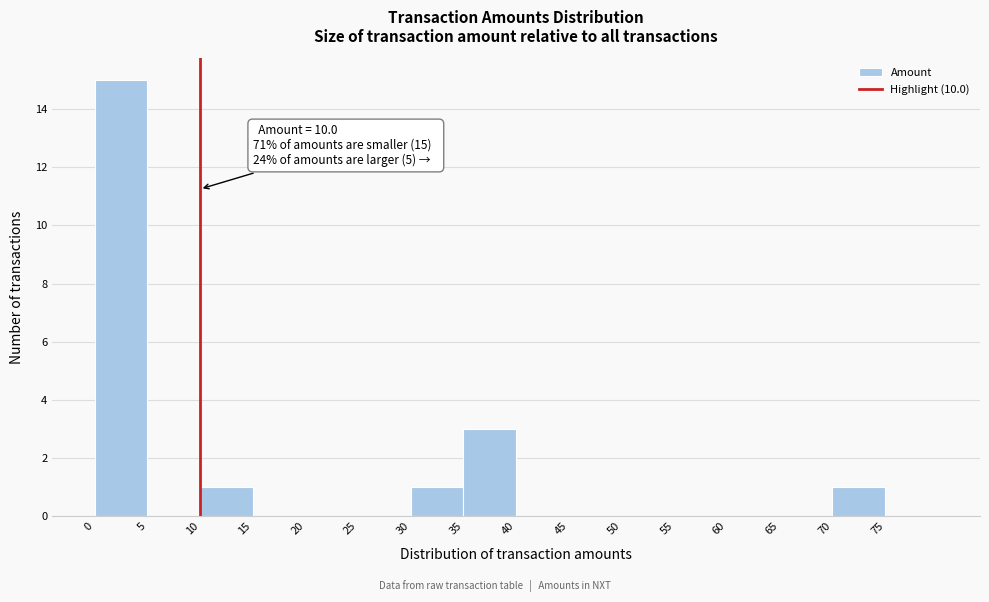

Over which range of the x-axis is the bar tallest?

0 to 5